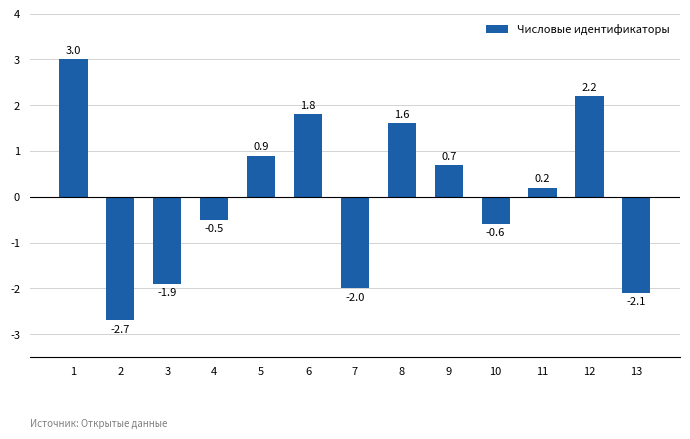

Rank the categories by value from highest to lowest.

1, 12, 6, 8, 5, 9, 11, 4, 10, 3, 7, 13, 2